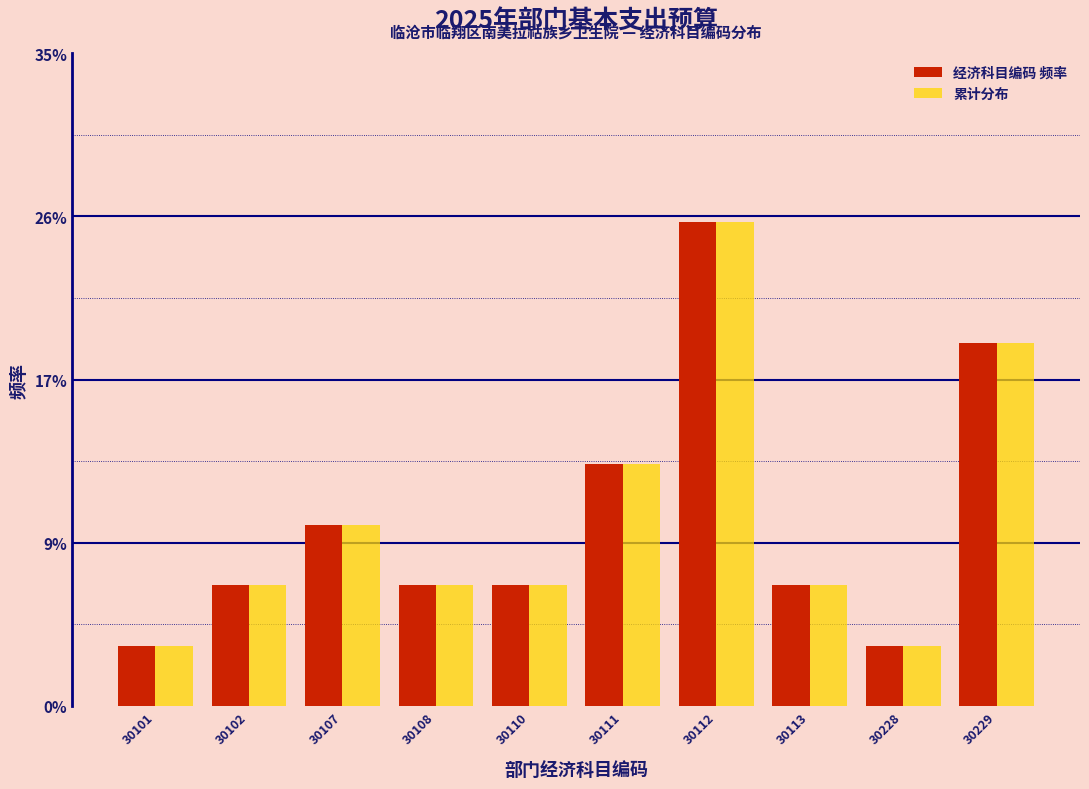

Does the chart contain stacked bars?

No